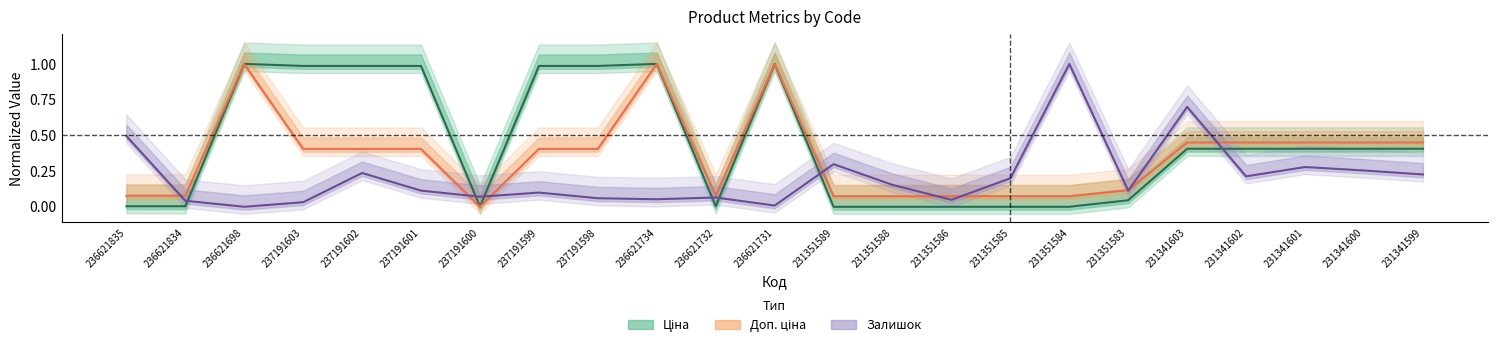

Which category has the lowest value in the Ціна series?

231351589